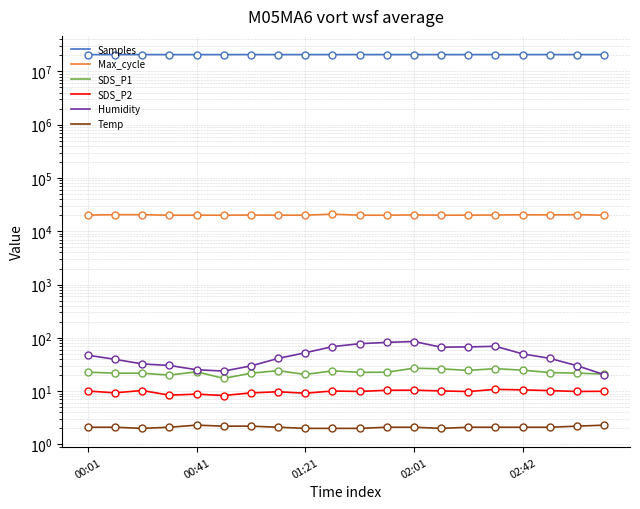

What is the sum of all Humidity values?

980.6